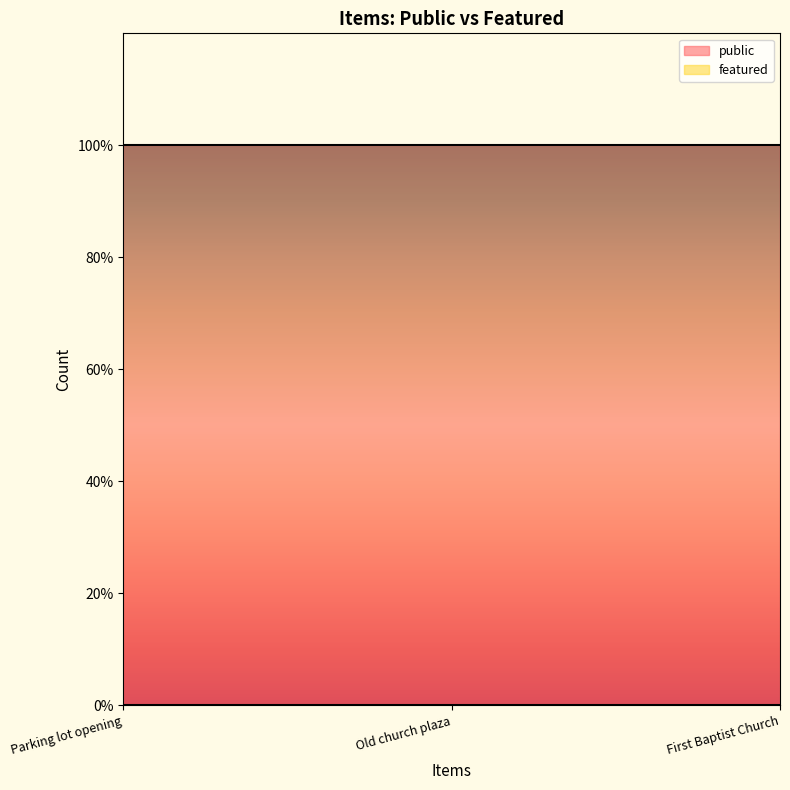

What are all the series names shown in the legend?

public, featured